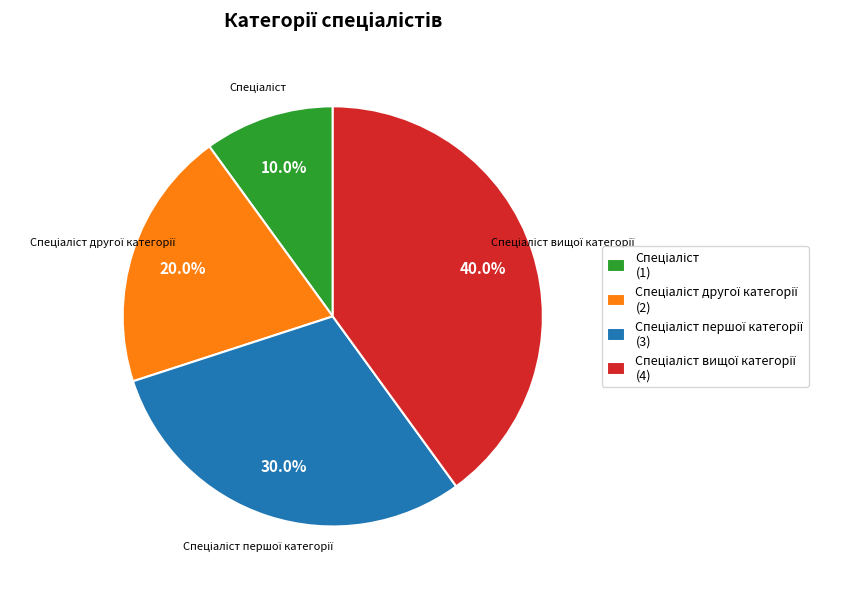

Does any single category account for the majority?

No